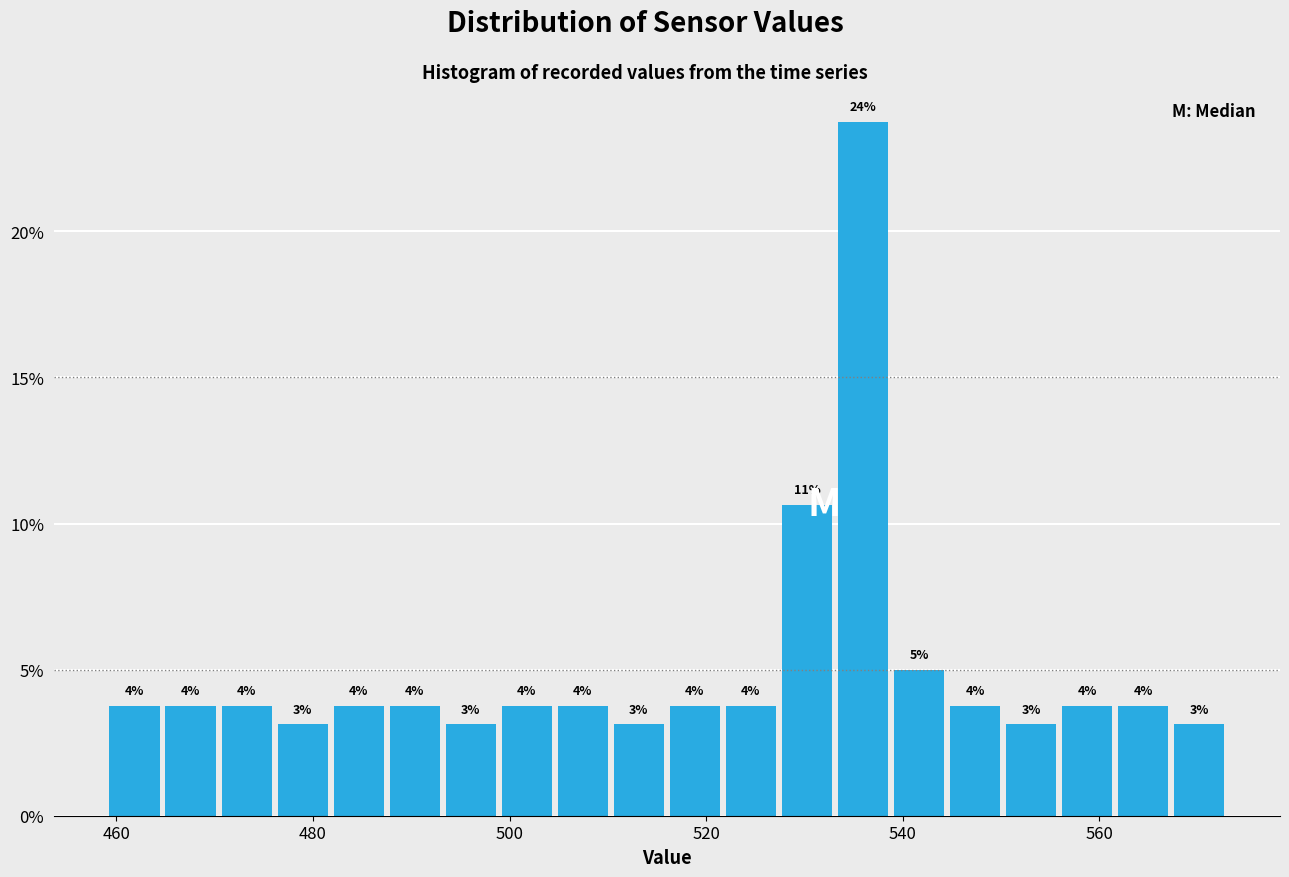

Read against the x-axis, roughly where is the centre of the tallest bar?

536